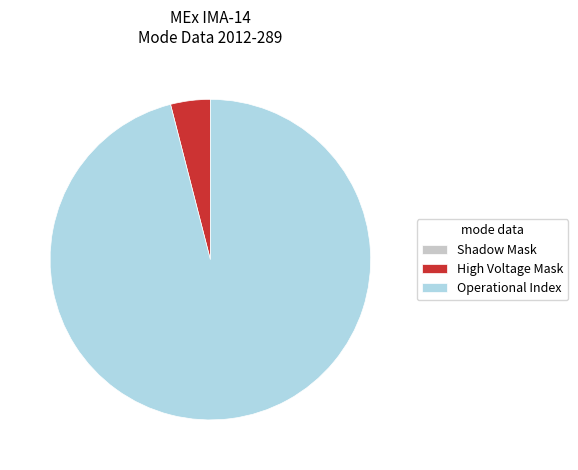

The Operational Index slice represents 88% of the pie. True or false?

False